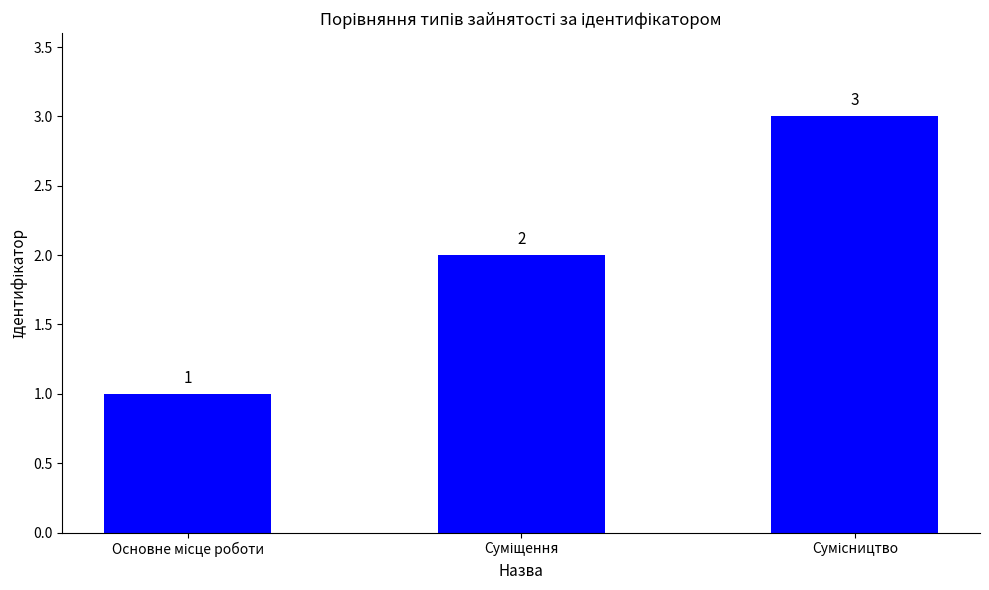

How many values are between 1 and 3?

3